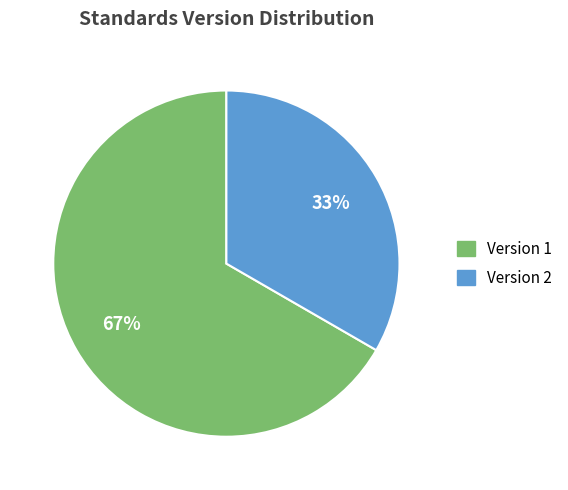

To the nearest percent, what is the average slice percentage?

50%